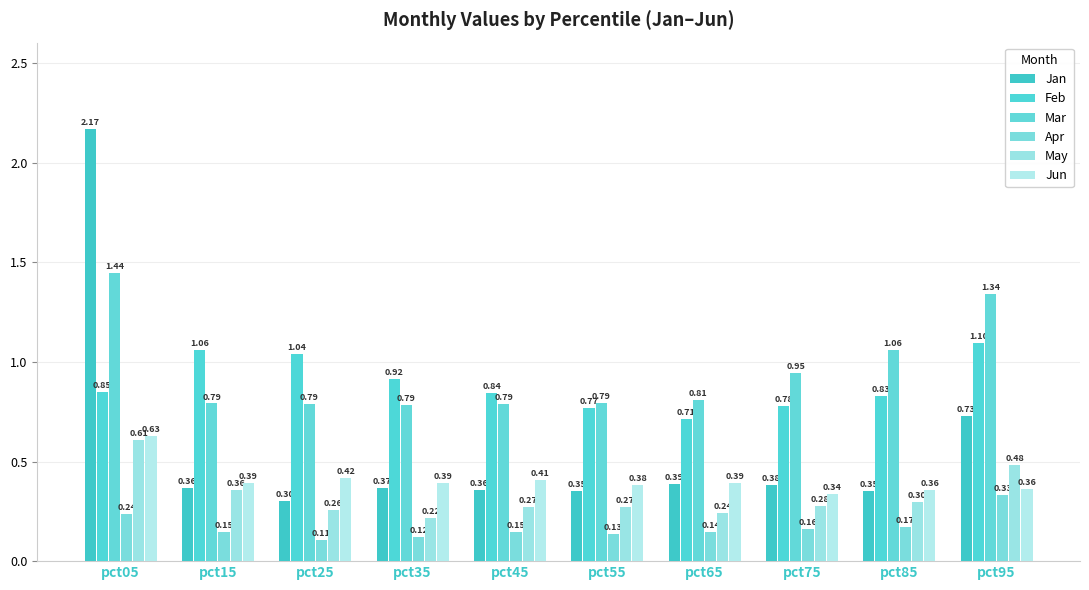

Reading left to right, what are all the values shown in this chart?

Jan: pct05=2.2	pct15=0.4	pct25=0.3	pct35=0.4	pct45=0.4	pct55=0.4	pct65=0.4	pct75=0.4	pct85=0.4	pct95=0.7
Feb: pct05=0.8	pct15=1.1	pct25=1.0	pct35=0.9	pct45=0.8	pct55=0.8	pct65=0.7	pct75=0.8	pct85=0.8	pct95=1.1
Mar: pct05=1.4	pct15=0.8	pct25=0.8	pct35=0.8	pct45=0.8	pct55=0.8	pct65=0.8	pct75=0.9	pct85=1.1	pct95=1.3
Apr: pct05=0.2	pct15=0.1	pct25=0.1	pct35=0.1	pct45=0.1	pct55=0.1	pct65=0.1	pct75=0.2	pct85=0.2	pct95=0.3
May: pct05=0.6	pct15=0.4	pct25=0.3	pct35=0.2	pct45=0.3	pct55=0.3	pct65=0.2	pct75=0.3	pct85=0.3	pct95=0.5
Jun: pct05=0.6	pct15=0.4	pct25=0.4	pct35=0.4	pct45=0.4	pct55=0.4	pct65=0.4	pct75=0.3	pct85=0.4	pct95=0.4